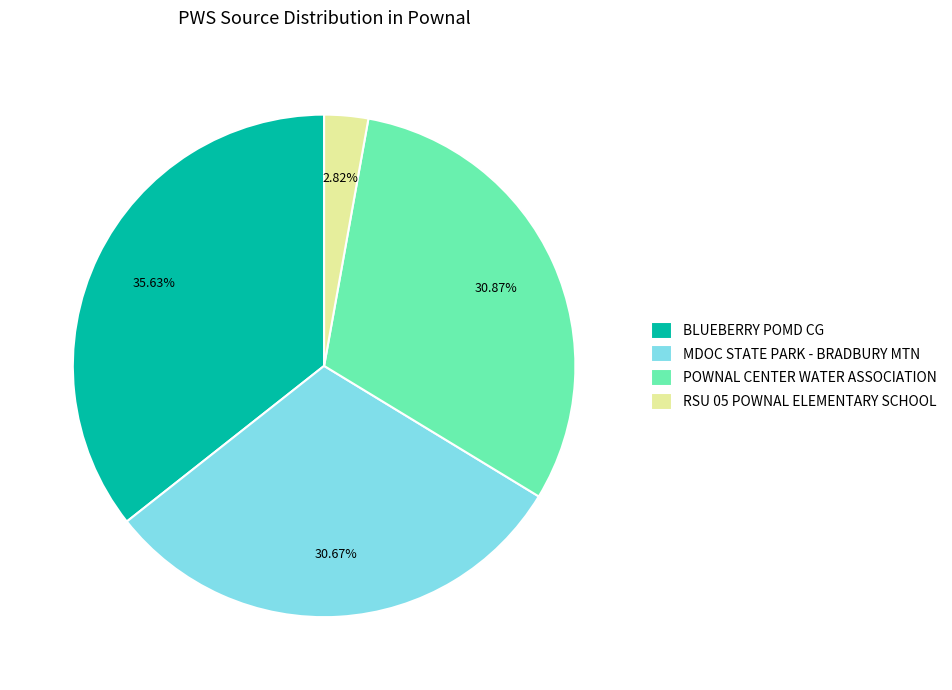

True or false: POWNAL CENTER WATER ASSOCIATION accounts for 18% of the total.

False